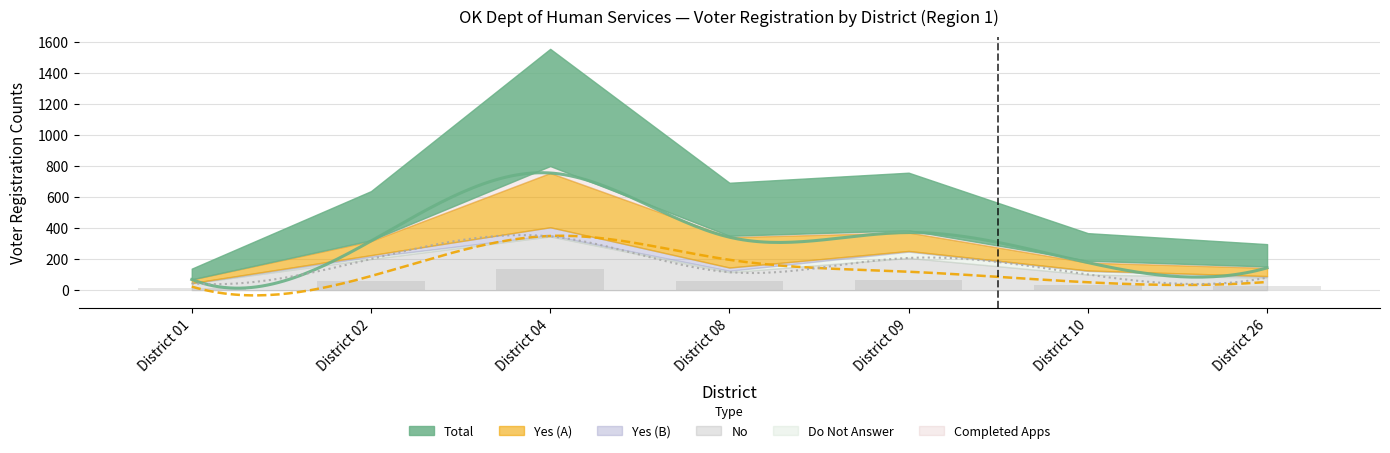

Between District 01 and District 26, which series saw the biggest shift?

Total